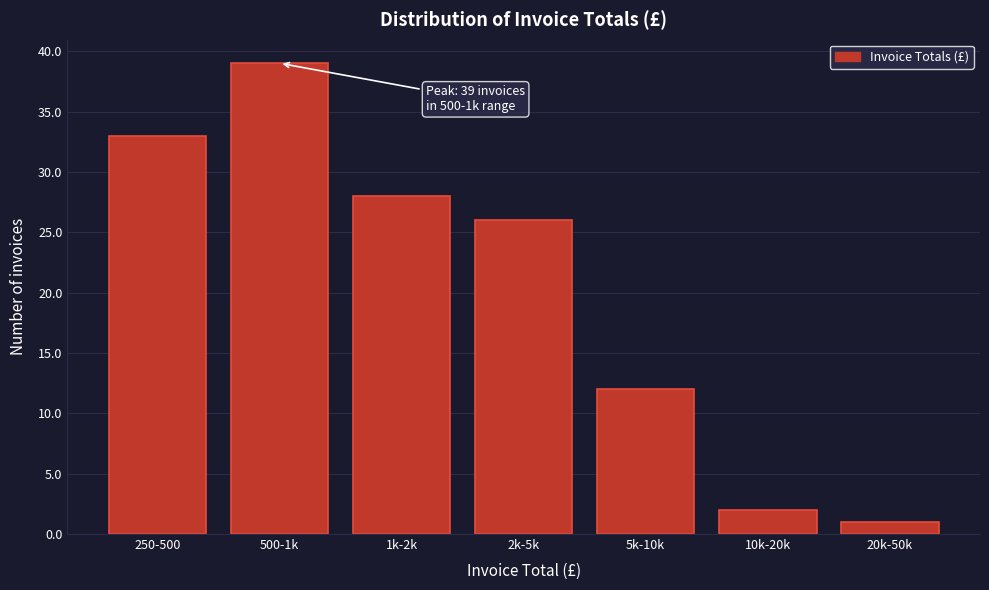

Reading right to left, list all the values displayed in this chart.

1	2	12	26	28	39	33